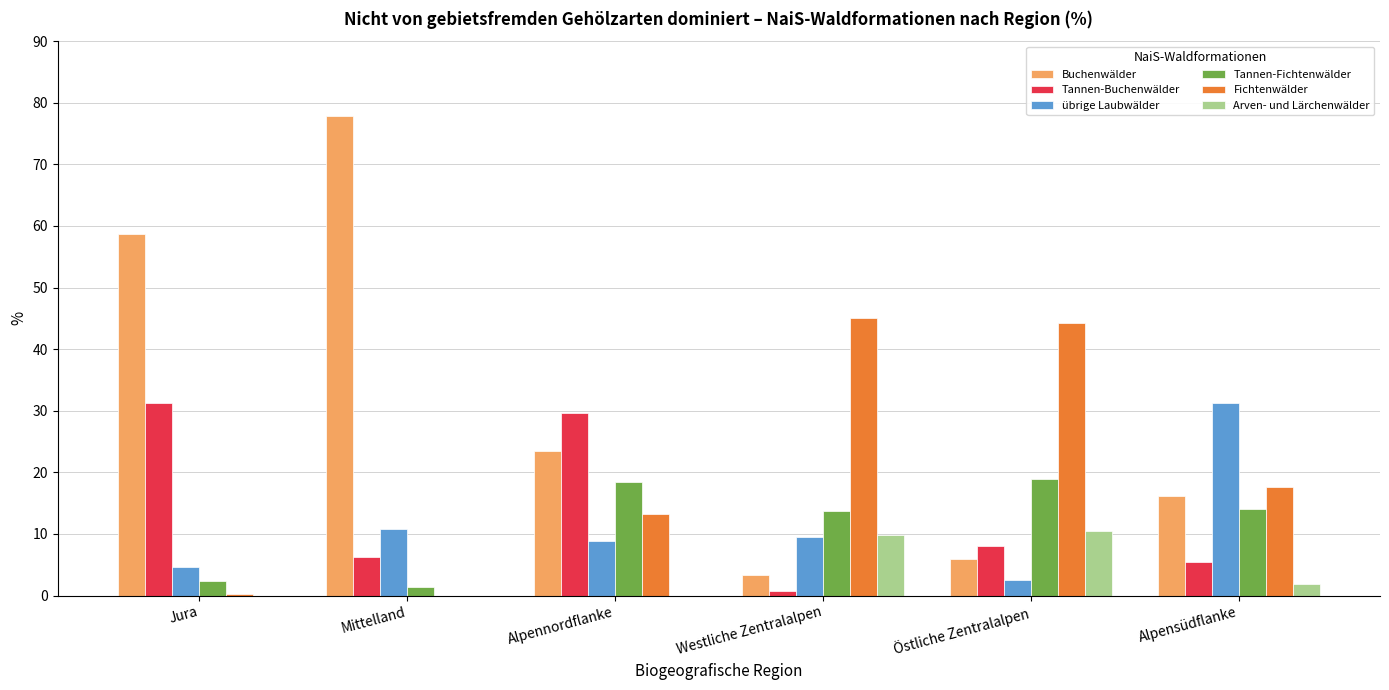

Which series has the largest total across all categories?

Buchenwälder